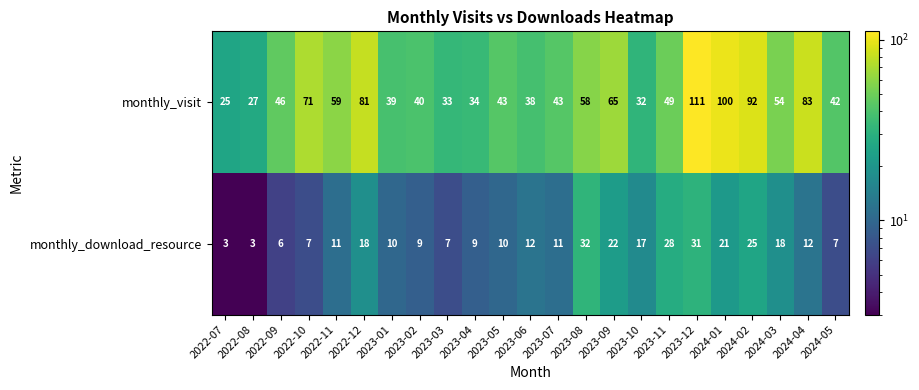

At which category is the sum across all series the highest?

2023-12